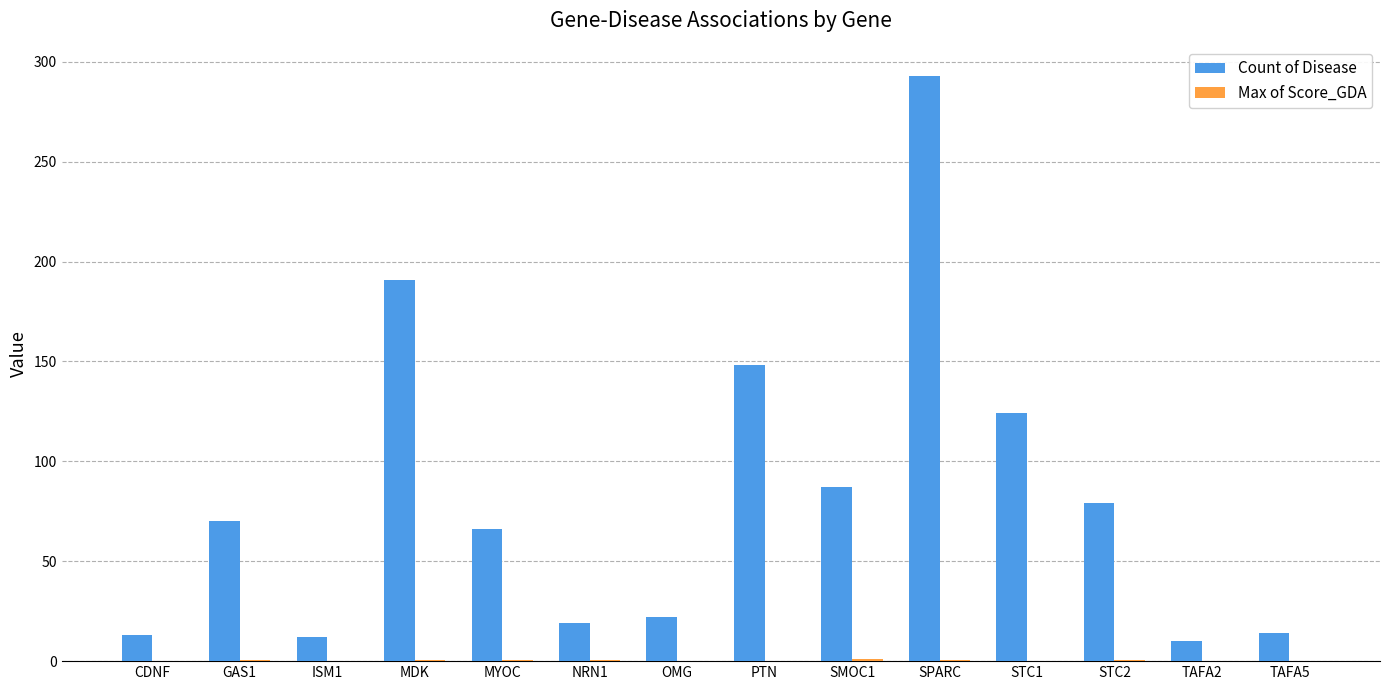

How many distinct data groups are displayed?

2